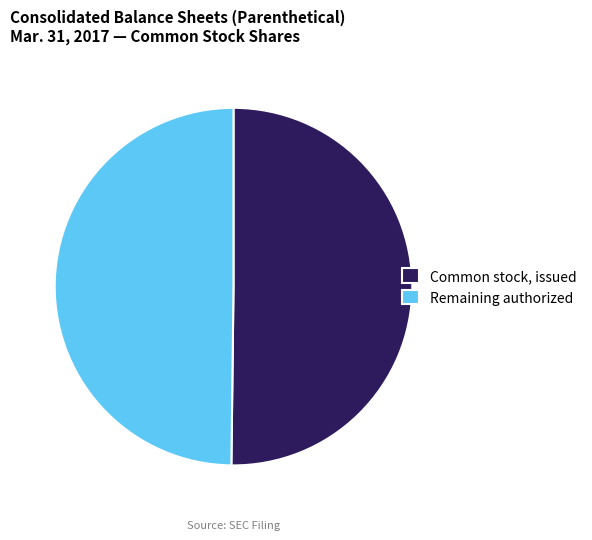

Do Remaining authorized and Common stock, issued together represent more than half of the pie?

Yes